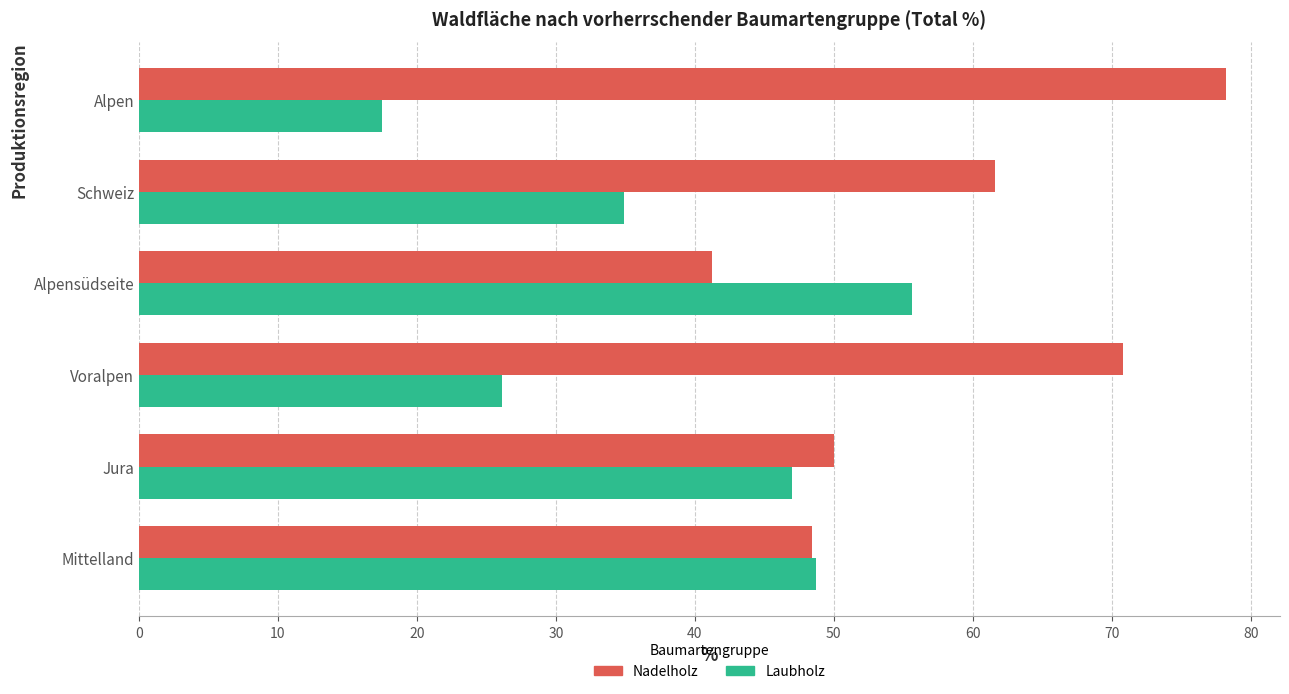

What is the difference between the highest and lowest values at Alpensüdseite?

14.4